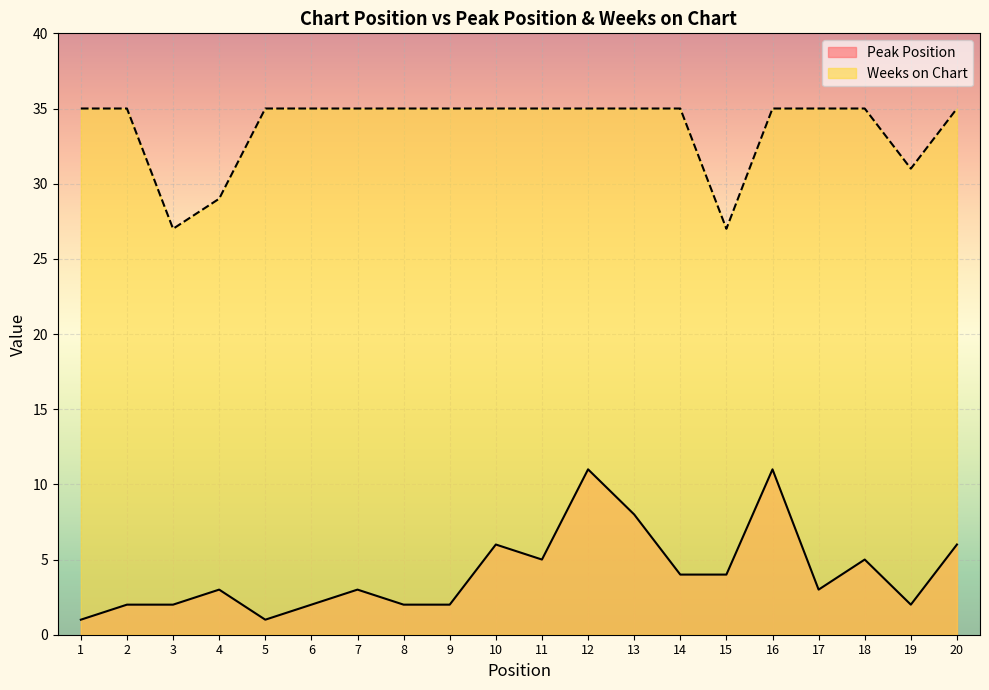

How many Weeks on Chart values are between 35 and 36?

16